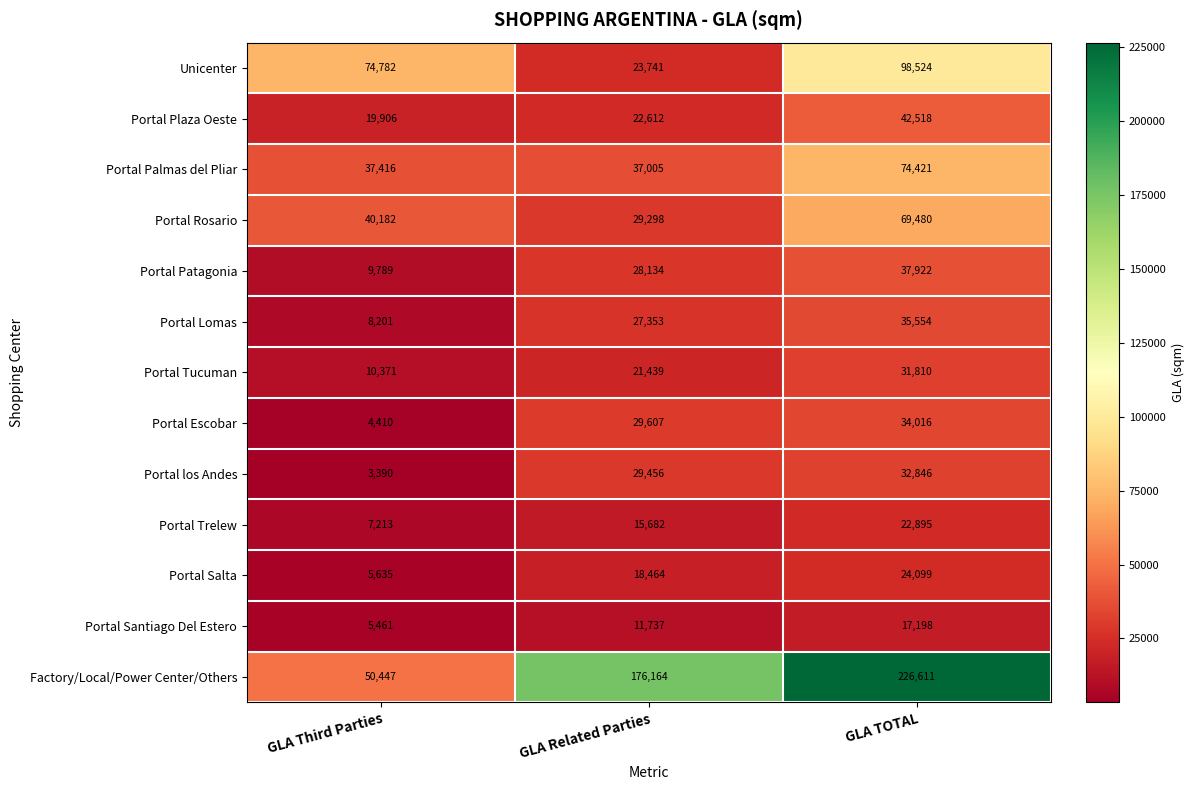

At which category does the chart reach its minimum across all series?

GLA Third Parties